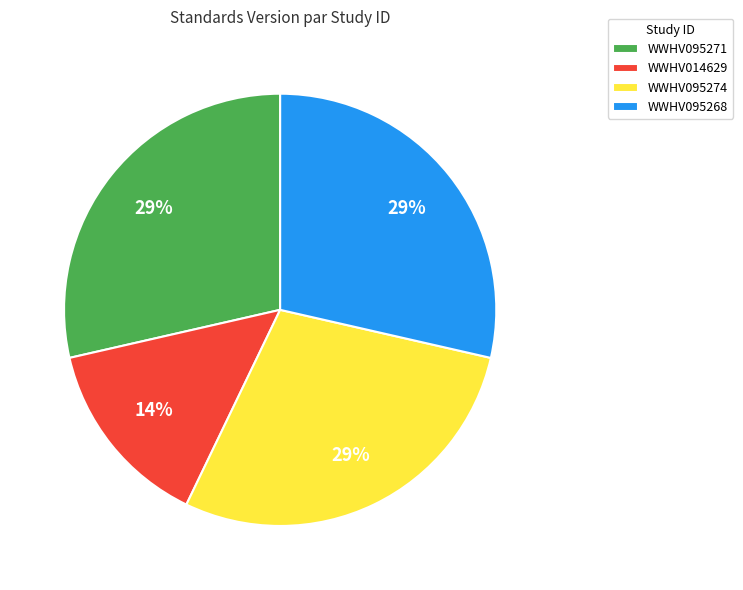

Do WWHV014629 and WWHV095274 together represent more than half of the pie?

No